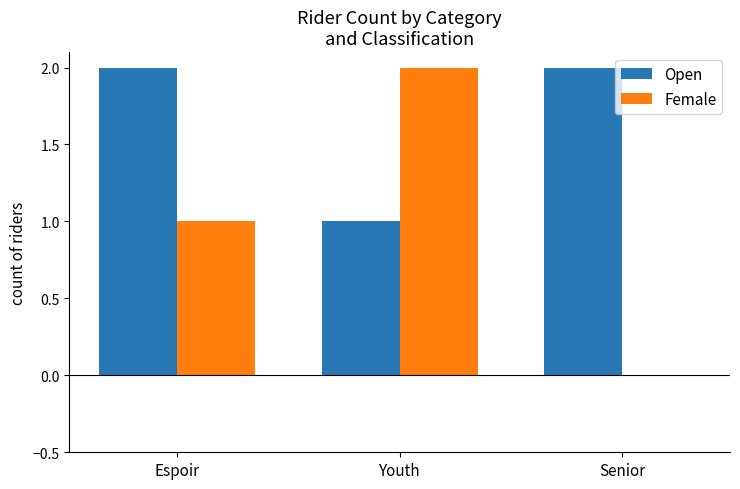

Is the value of Female at Espoir greater than the value of Open at Espoir?

No